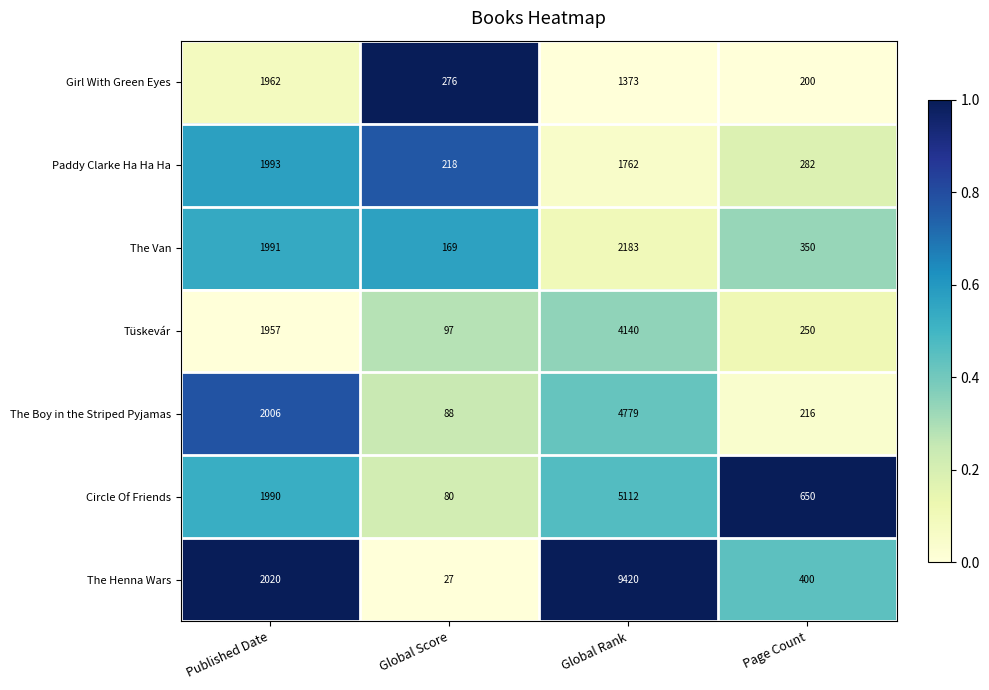

What is the difference between the highest and lowest values at Published Date?

63